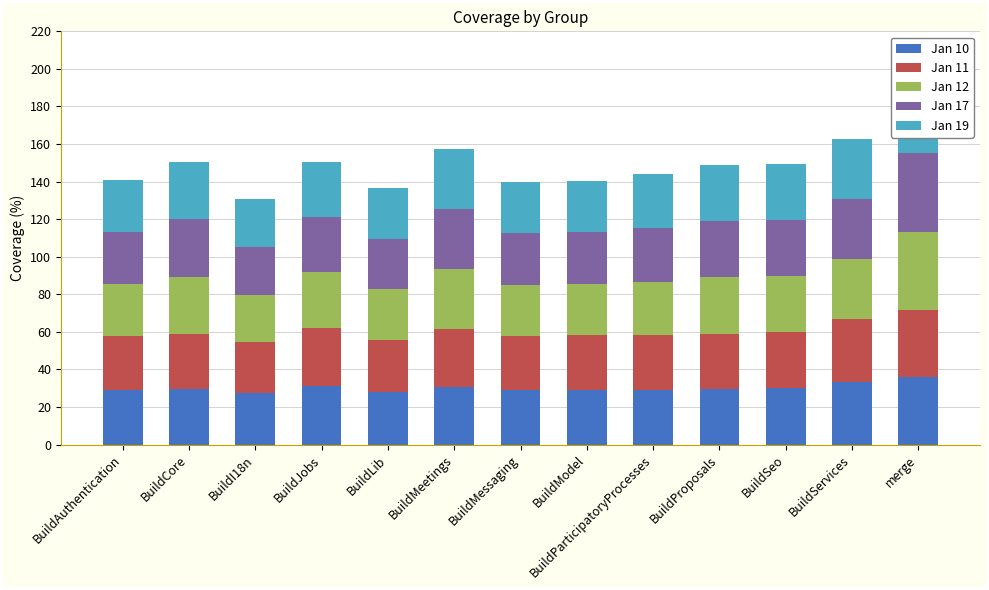

What is the minimum value for Jan 11?

27.2